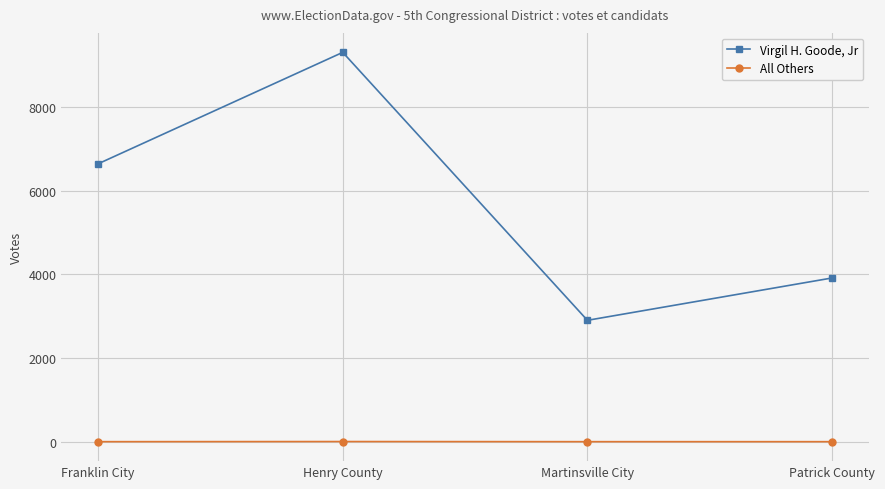

True or false: All Others and Virgil H. Goode, Jr intersect in this chart.

False